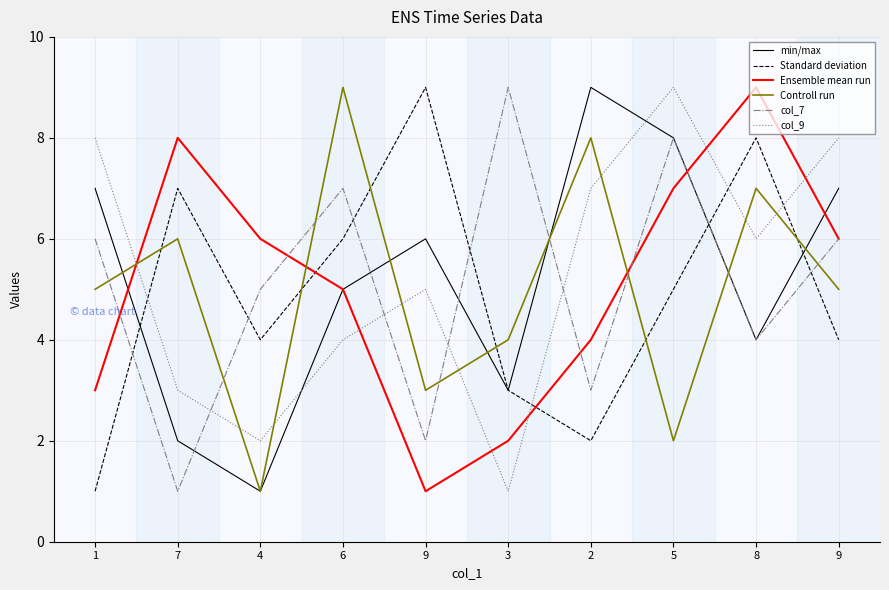

How many lines are shown in the chart?

6